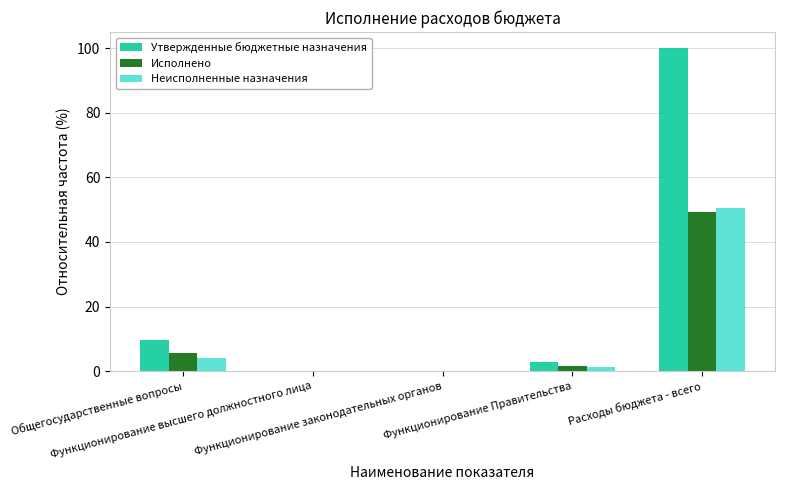

How many values in the Исполнено series exceed 1?

3